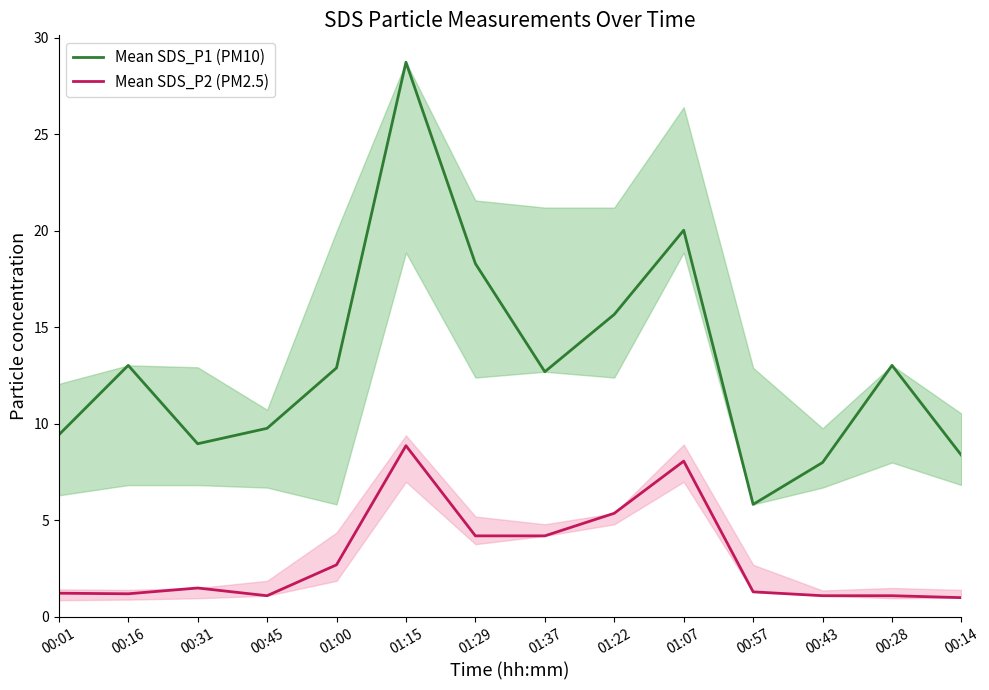

Which category has the highest value in the Mean SDS_P1 series?

01:15